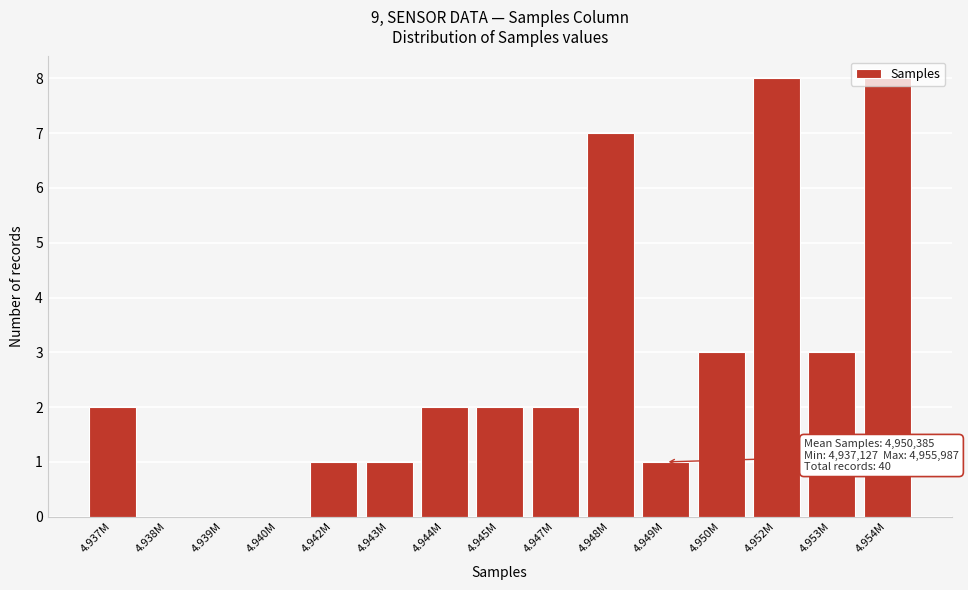

Between 4.944M and 4.943M, which is larger?

4.944M